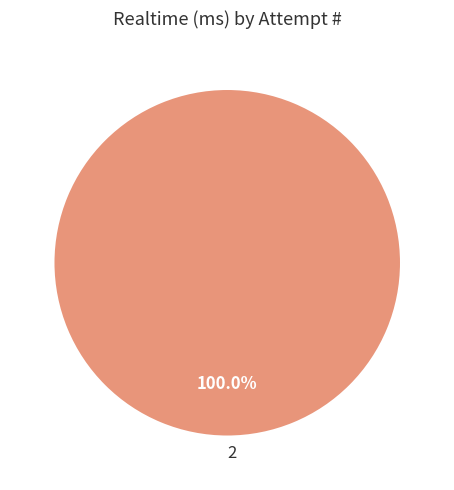

Which category accounts for the majority?

2